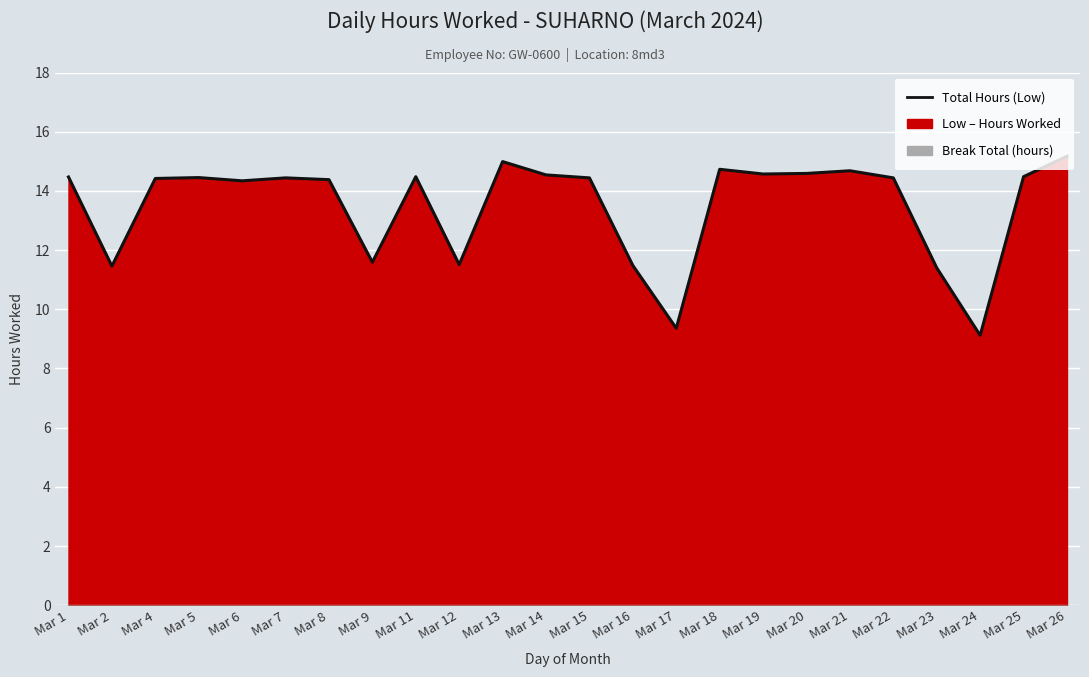

What is the value of the 8th point from the left?

11.6